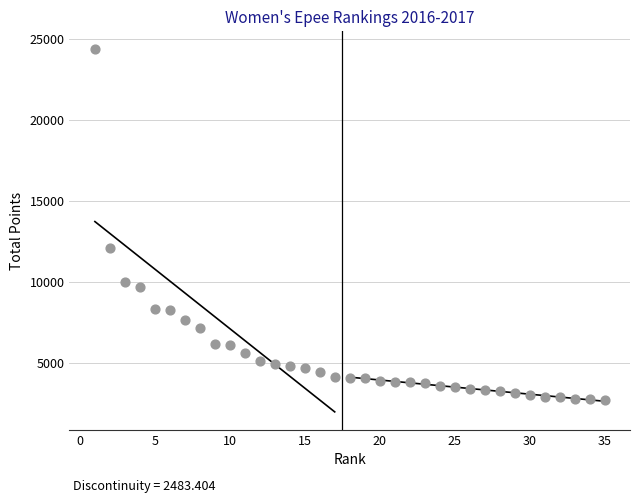

What is the range of X values (max minus min)?

34